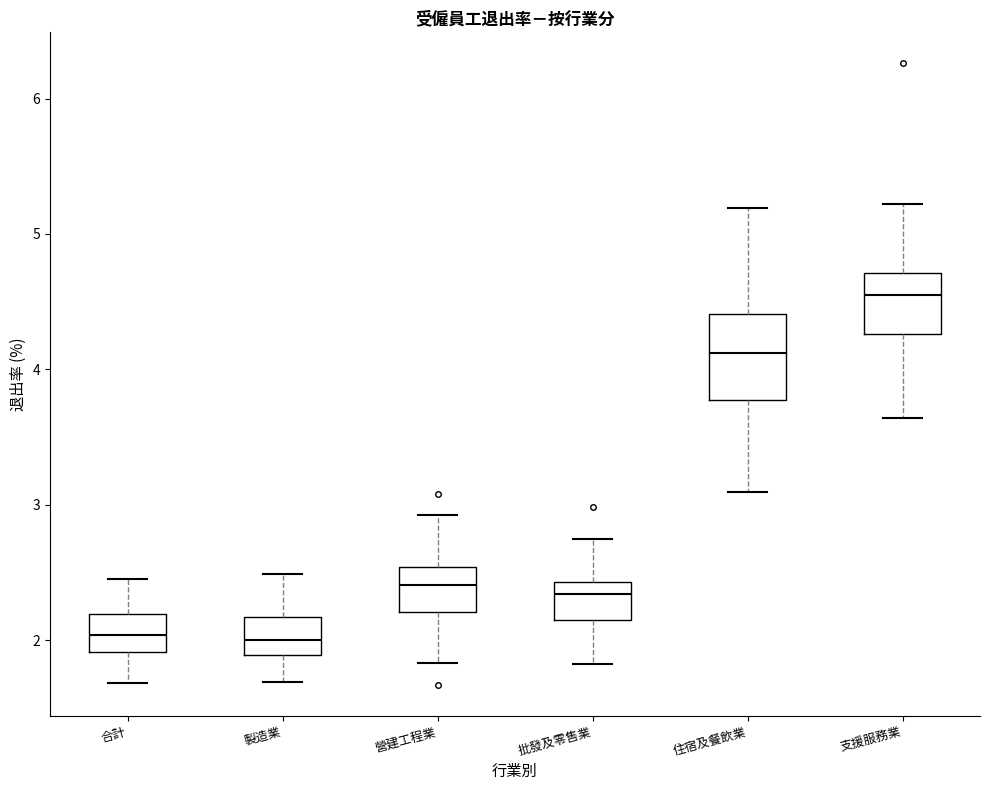

Reading left to right, transcribe this box plot: for each box, give where its median line is, the range the box spans, and where its two whiskers end, as read against the y-axis. The values are not printed on the chart, so give them approximately, as read against the axis.

合計: median 2.0, box 1.9 to 2.2, whiskers 1.7 to 2.5
製造業: median 2.0, box 1.9 to 2.2, whiskers 1.7 to 2.5
營建工程業: median 2.4, box 2.2 to 2.5, whiskers 1.8 to 2.9
批發及零售業: median 2.3, box 2.2 to 2.4, whiskers 1.8 to 2.8
住宿及餐飲業: median 4.1, box 3.8 to 4.4, whiskers 3.1 to 5.2
支援服務業: median 4.6, box 4.3 to 4.7, whiskers 3.6 to 5.2